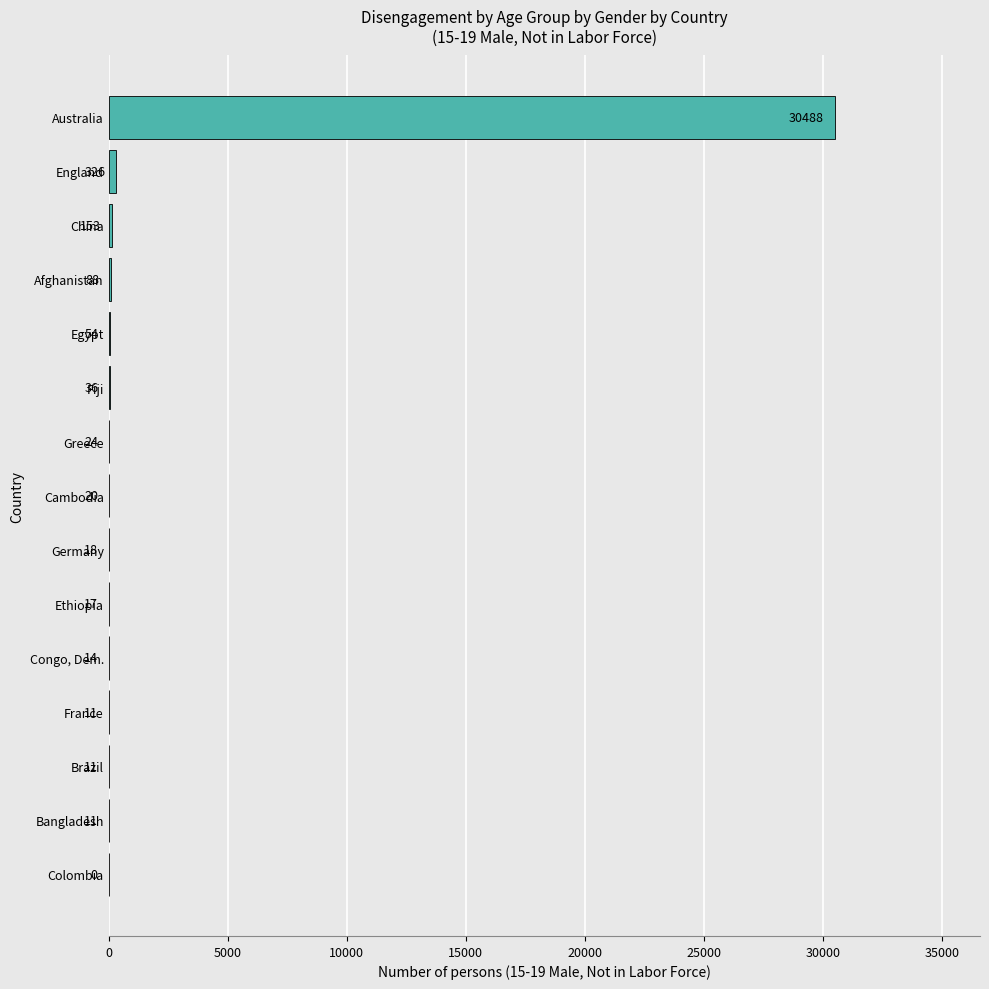

Where is the data nearest to the value 15244?

England